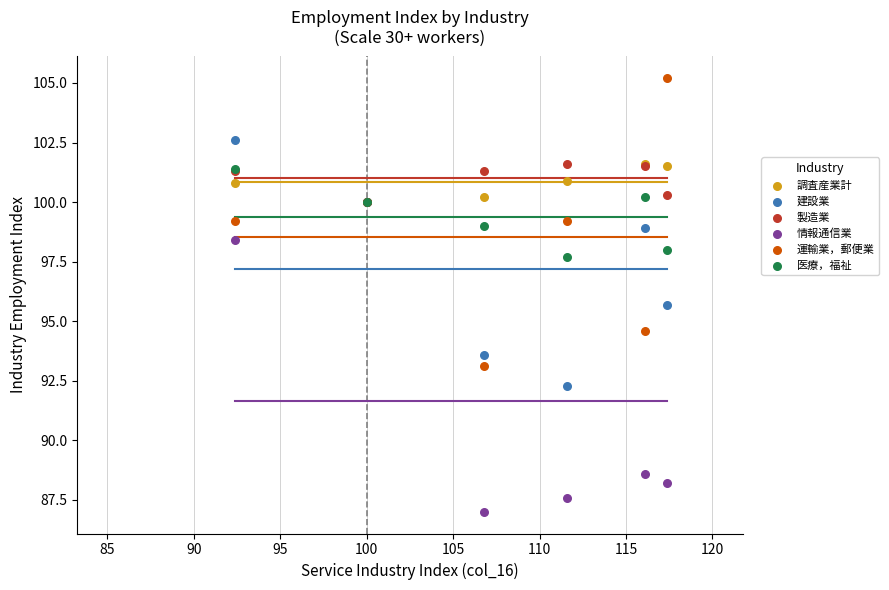

Which series contains the highest Y value?

運輸業，郵便業